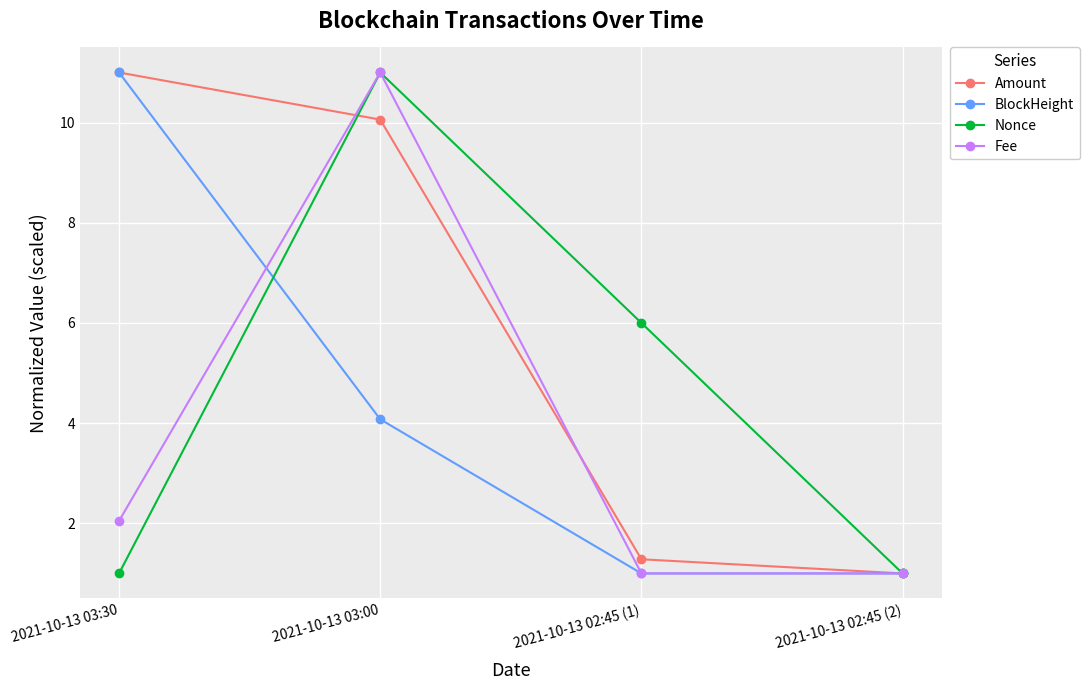

True or false: BlockHeight has more than 0 points higher than both neighbors.

False